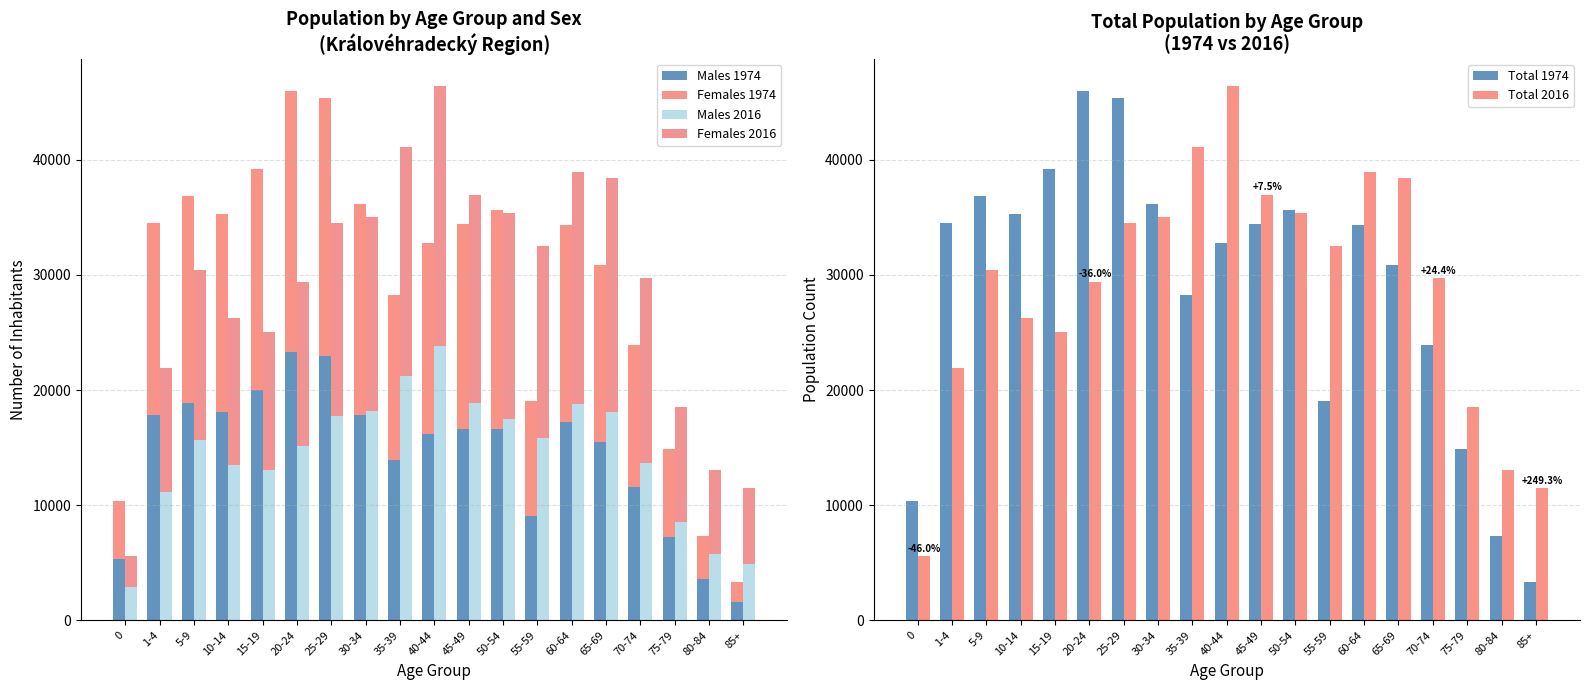

What is the sum of the Males 1974 values at 65-69 and 25-29?

38475